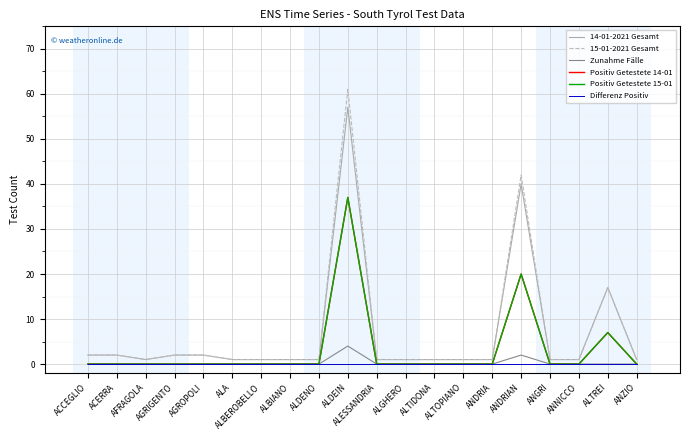

What position from the right is AFRAGOLA?

18